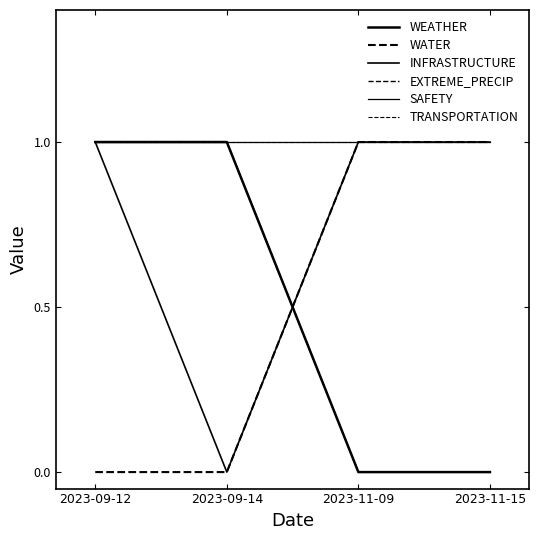

Is this an area chart (filled region under the line)?

No